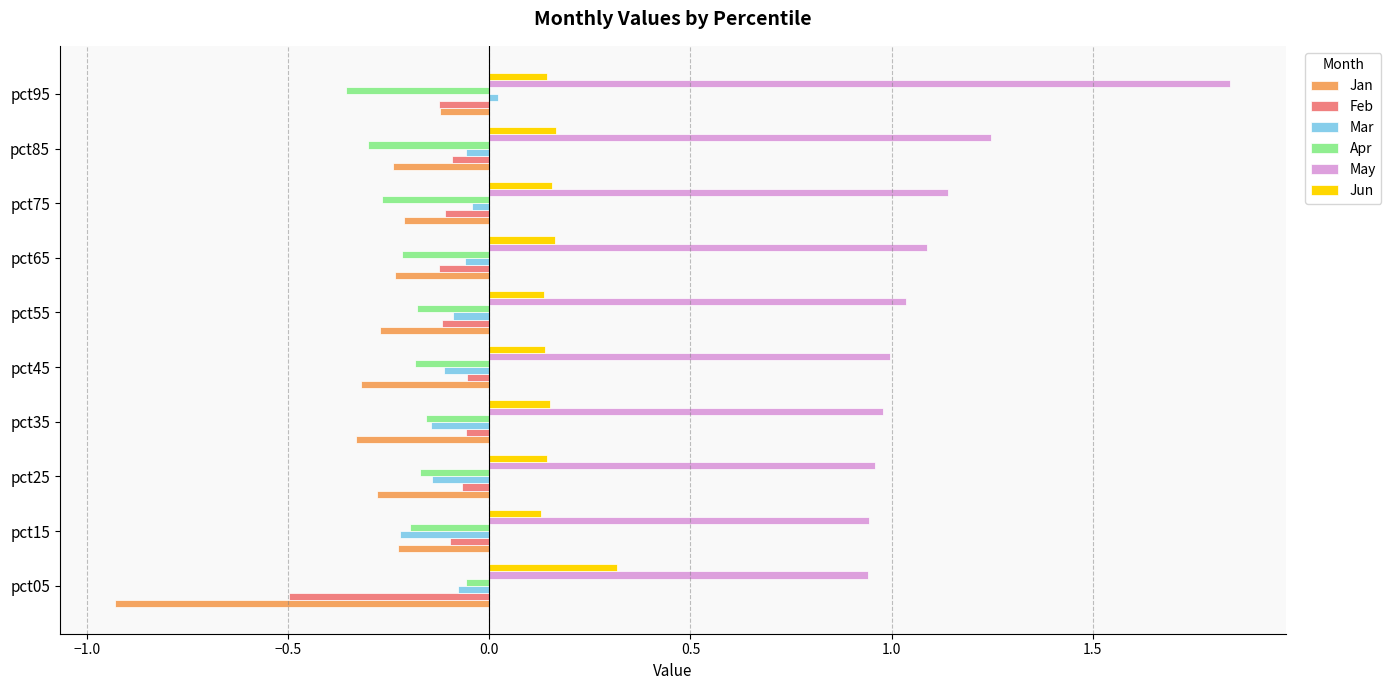

Between pct15 and pct95, which series saw the biggest shift?

May